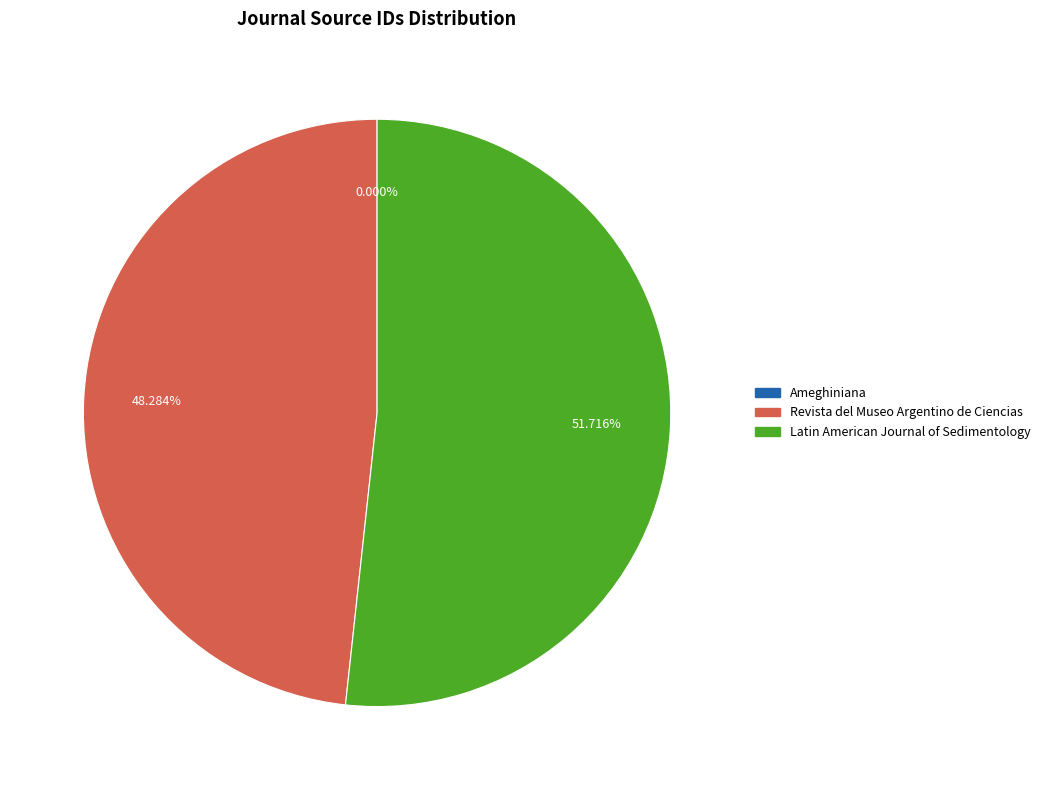

The Latin American Journal of Sedimentology slice represents 52% of the pie. True or false?

True